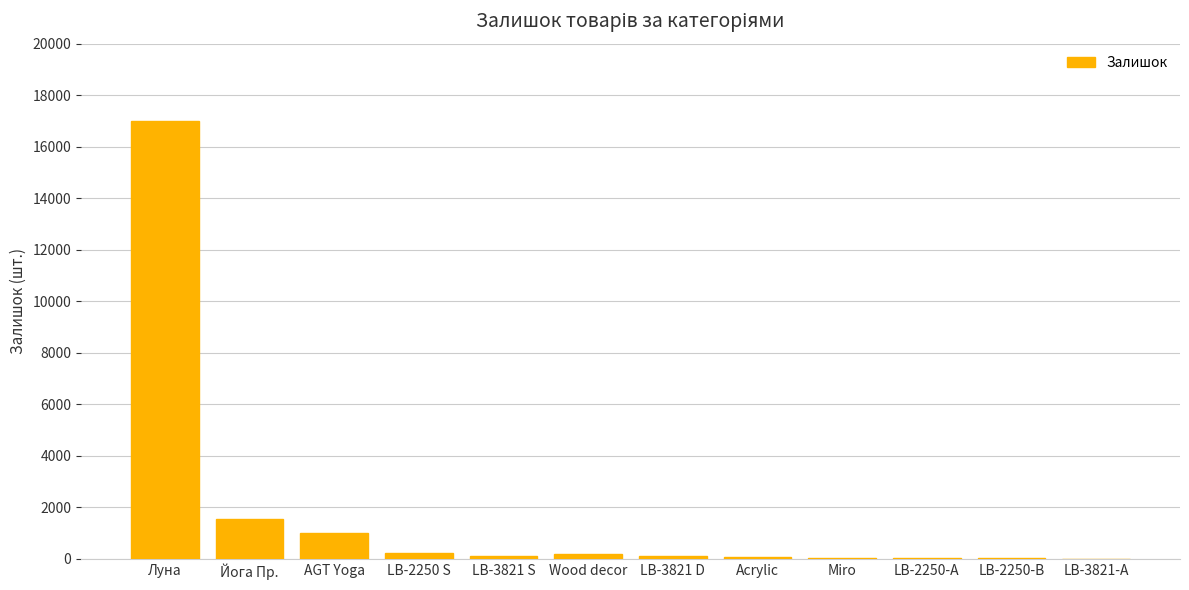

Are the bars horizontal?

No